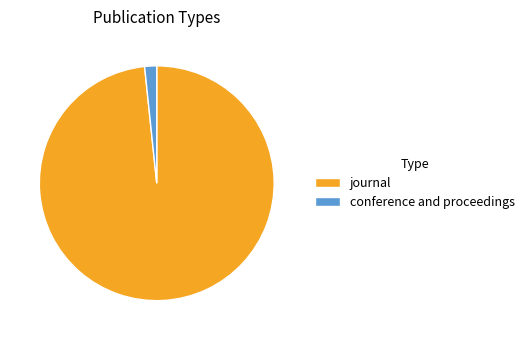

Which has a higher value, conference and proceedings or journal?

journal